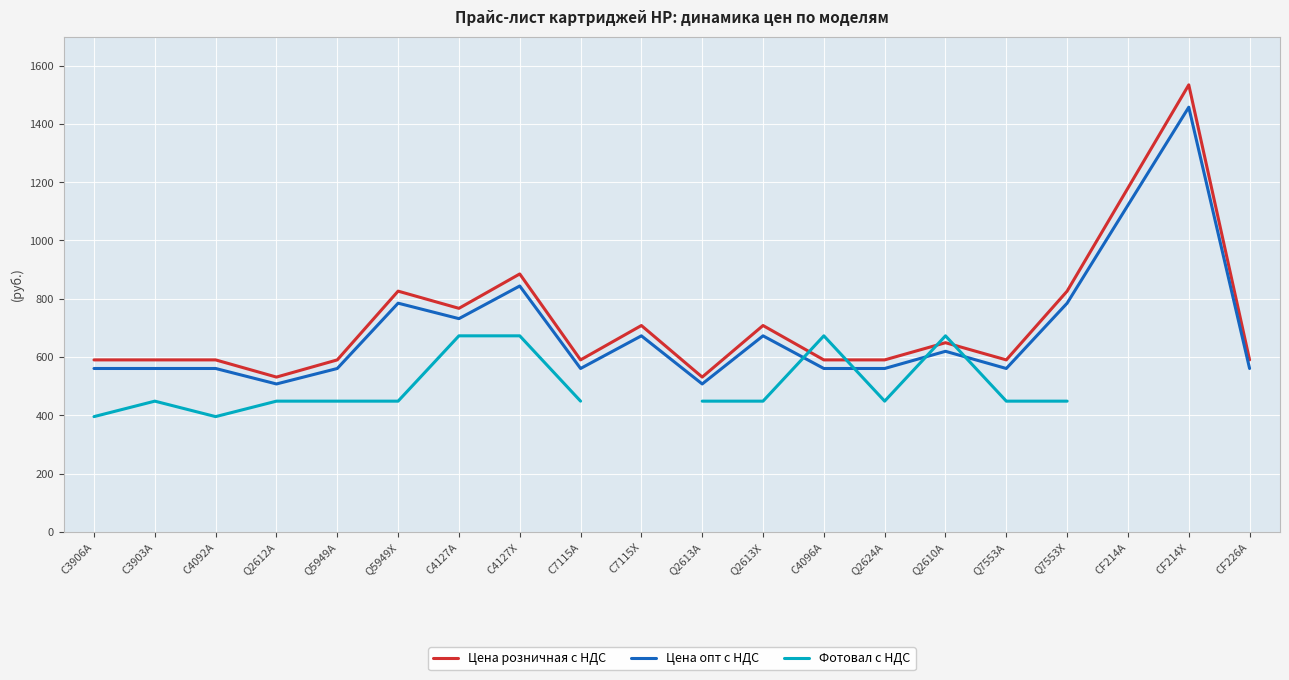

List the labels in order of Цена опт с НДС value, largest first.

CF214X, CF214A, C4127X, Q5949X, Q7553X, C4127A, C7115X, Q2613X, Q2610A, C3906A, C3903A, C4092A, Q5949A, C7115A, C4096A, Q2624A, Q7553A, CF226A, Q2612A, Q2613A